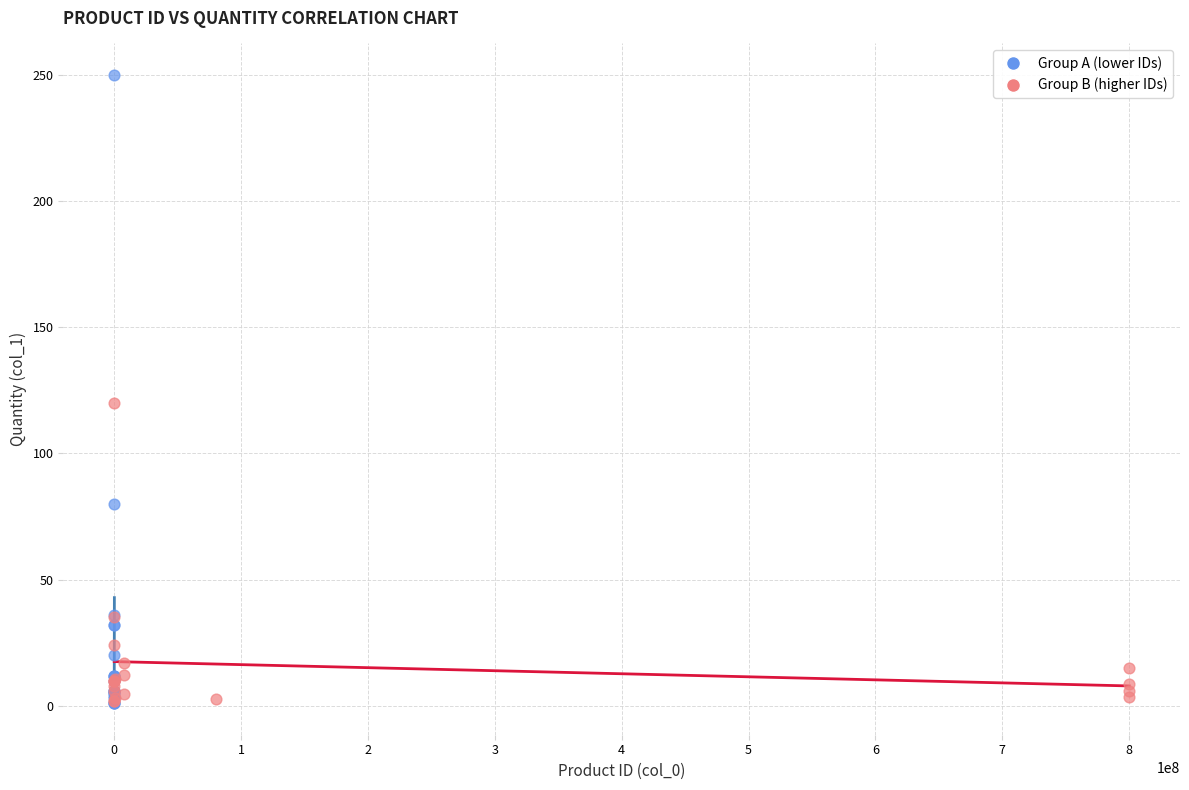

Which series reaches the maximum Y coordinate?

Group A (lower IDs)